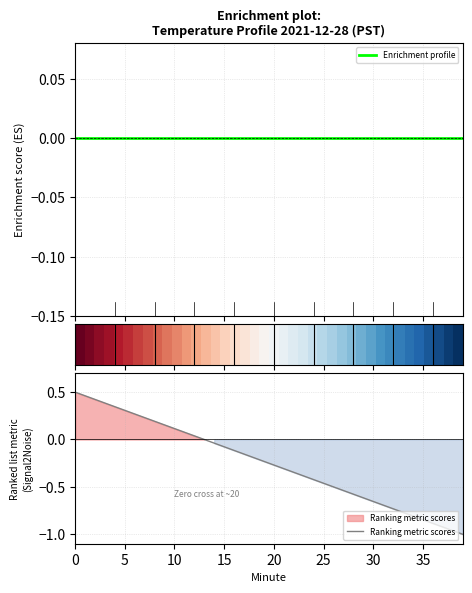

At which label does Ranking metric scores reach its minimum?

39